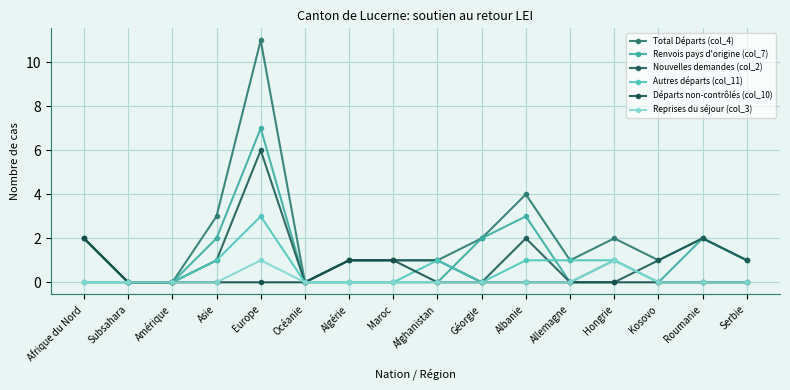

What is the spread (max minus min) of values at Albanie?

4